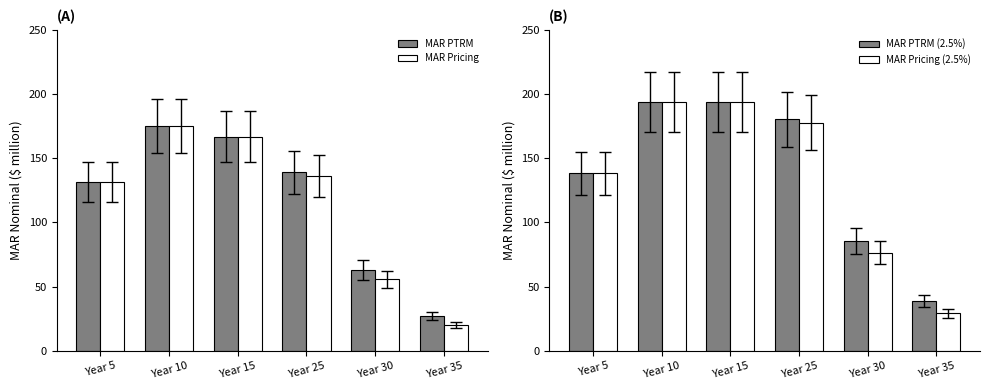

What is the difference between the highest and lowest values at Year 25?

2.4